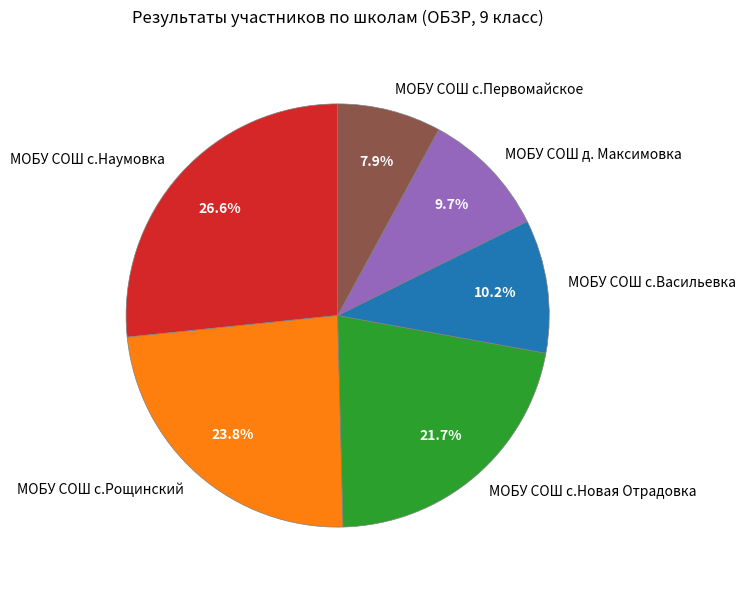

Do МОБУ СОШ с.Первомайское and МОБУ СОШ с.Васильевка together represent more than half of the pie?

No